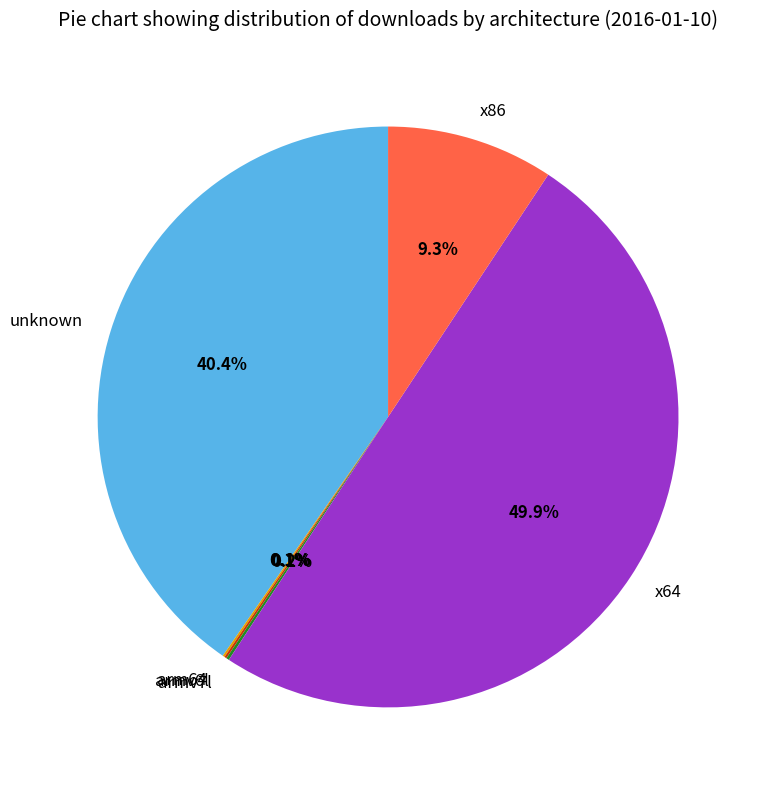

Which category has the biggest portion of the pie?

x64